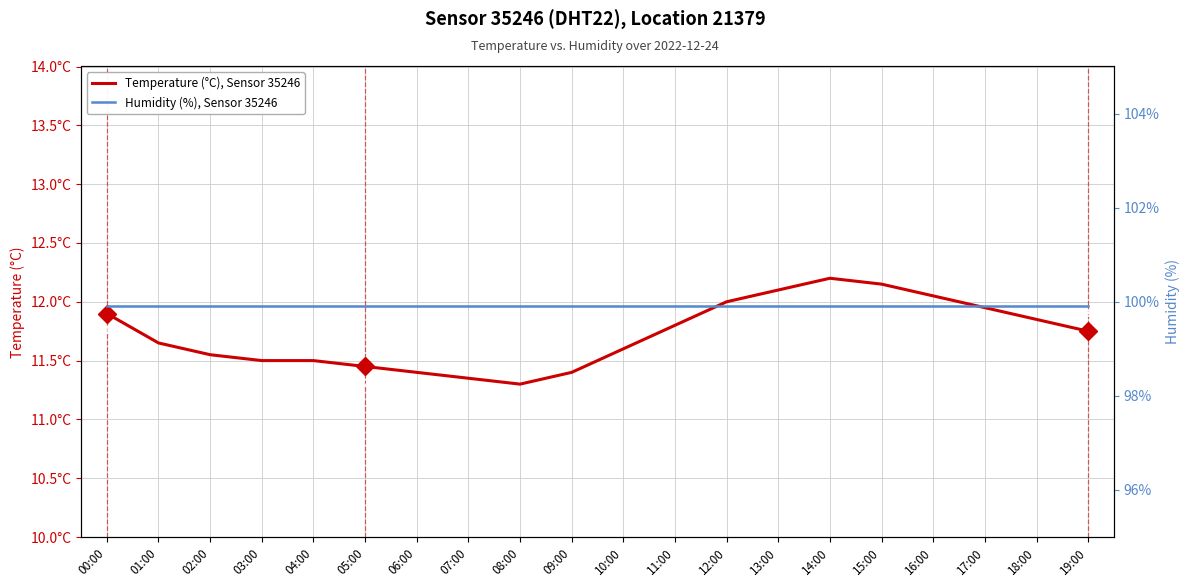

Is the value of Temperature (°C), Sensor 35246 at 19:00 greater than the value of Humidity (%), Sensor 35246 at 19:00?

No